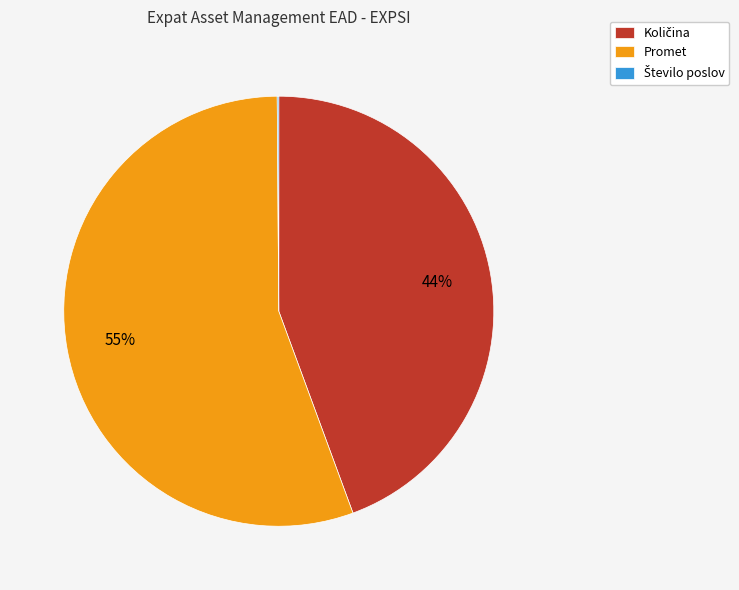

What is the majority slice?

Promet